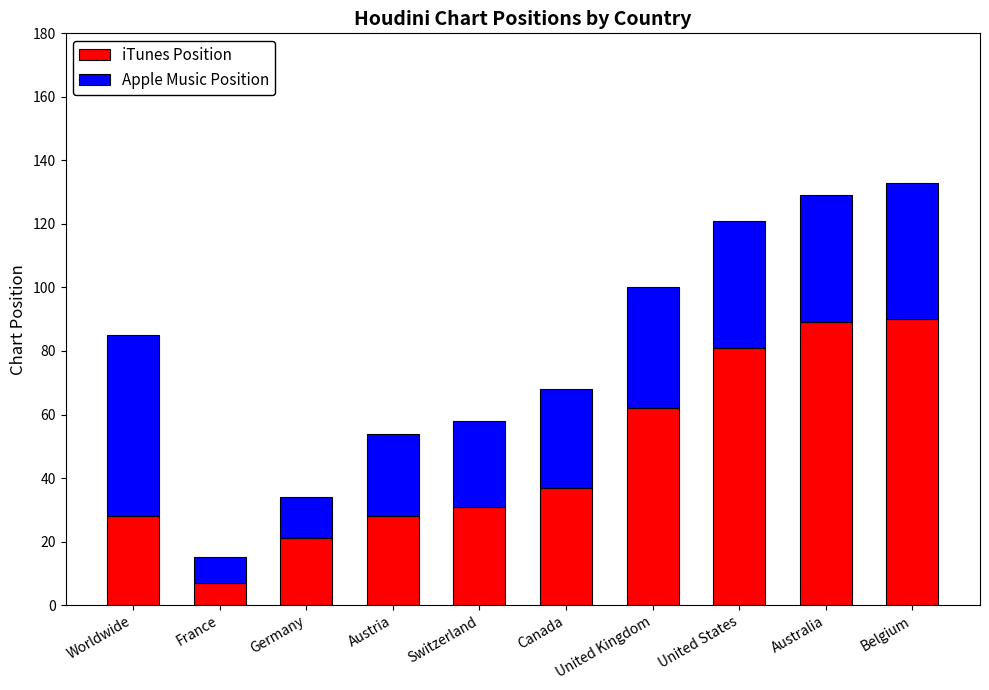

At which label does iTunes Position reach its minimum?

France